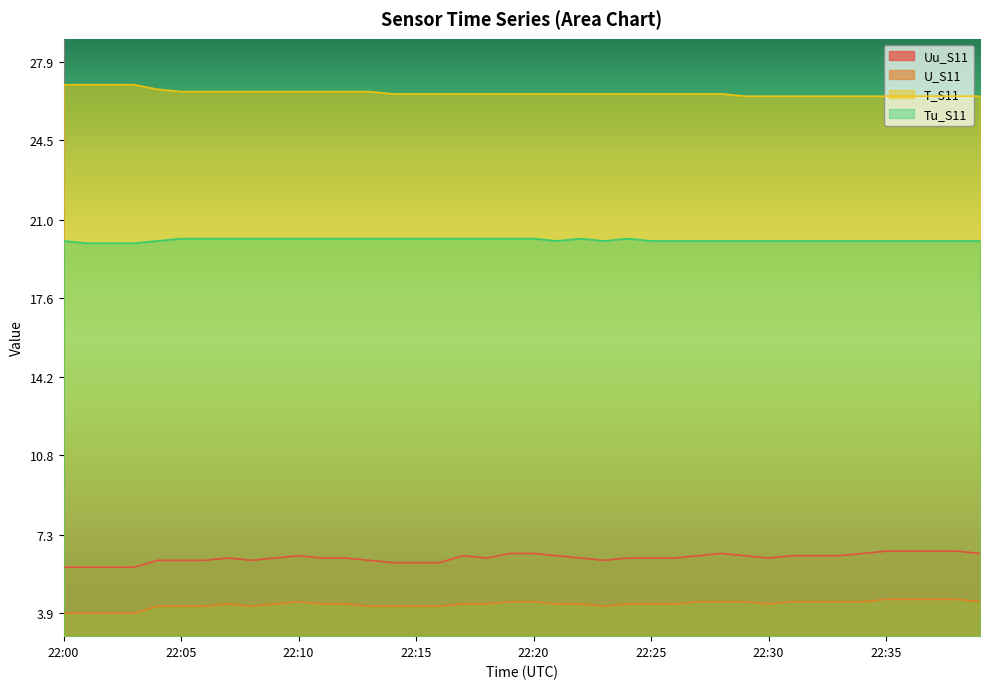

Reading left to right, what are all the values shown in this chart?

Uu_S11: 22:00=5.9	22:01=5.9	22:02=5.9	22:03=5.9	22:04=6.2	22:05=6.2	22:06=6.2	22:07=6.3	22:08=6.2	22:09=6.3	22:10=6.4	22:11=6.3	22:12=6.3	22:13=6.2	22:14=6.1	22:15=6.1	22:16=6.1	22:17=6.4	22:18=6.3	22:19=6.5	22:20=6.5	22:21=6.4	22:22=6.3	22:23=6.2	22:24=6.3	22:25=6.3	22:26=6.3	22:27=6.4	22:28=6.5	22:29=6.4	22:30=6.3	22:31=6.4	22:32=6.4	22:33=6.4	22:34=6.5	22:35=6.6	22:36=6.6	22:37=6.6	22:38=6.6	22:39=6.5
U_S11: 22:00=3.9	22:01=3.9	22:02=3.9	22:03=3.9	22:04=4.2	22:05=4.2	22:06=4.2	22:07=4.3	22:08=4.2	22:09=4.3	22:10=4.4	22:11=4.3	22:12=4.3	22:13=4.2	22:14=4.2	22:15=4.2	22:16=4.2	22:17=4.3	22:18=4.3	22:19=4.4	22:20=4.4	22:21=4.3	22:22=4.3	22:23=4.2	22:24=4.3	22:25=4.3	22:26=4.3	22:27=4.4	22:28=4.4	22:29=4.4	22:30=4.3	22:31=4.4	22:32=4.4	22:33=4.4	22:34=4.4	22:35=4.5	22:36=4.5	22:37=4.5	22:38=4.5	22:39=4.4
T_S11: 22:00=26.9	22:01=26.9	22:02=26.9	22:03=26.9	22:04=26.7	22:05=26.6	22:06=26.6	22:07=26.6	22:08=26.6	22:09=26.6	22:10=26.6	22:11=26.6	22:12=26.6	22:13=26.6	22:14=26.5	22:15=26.5	22:16=26.5	22:17=26.5	22:18=26.5	22:19=26.5	22:20=26.5	22:21=26.5	22:22=26.5	22:23=26.5	22:24=26.5	22:25=26.5	22:26=26.5	22:27=26.5	22:28=26.5	22:29=26.4	22:30=26.4	22:31=26.4	22:32=26.4	22:33=26.4	22:34=26.4	22:35=26.4	22:36=26.4	22:37=26.4	22:38=26.4	22:39=26.4
Tu_S11: 22:00=20.1	22:01=20.0	22:02=20.0	22:03=20.0	22:04=20.1	22:05=20.2	22:06=20.2	22:07=20.2	22:08=20.2	22:09=20.2	22:10=20.2	22:11=20.2	22:12=20.2	22:13=20.2	22:14=20.2	22:15=20.2	22:16=20.2	22:17=20.2	22:18=20.2	22:19=20.2	22:20=20.2	22:21=20.1	22:22=20.2	22:23=20.1	22:24=20.2	22:25=20.1	22:26=20.1	22:27=20.1	22:28=20.1	22:29=20.1	22:30=20.1	22:31=20.1	22:32=20.1	22:33=20.1	22:34=20.1	22:35=20.1	22:36=20.1	22:37=20.1	22:38=20.1	22:39=20.1